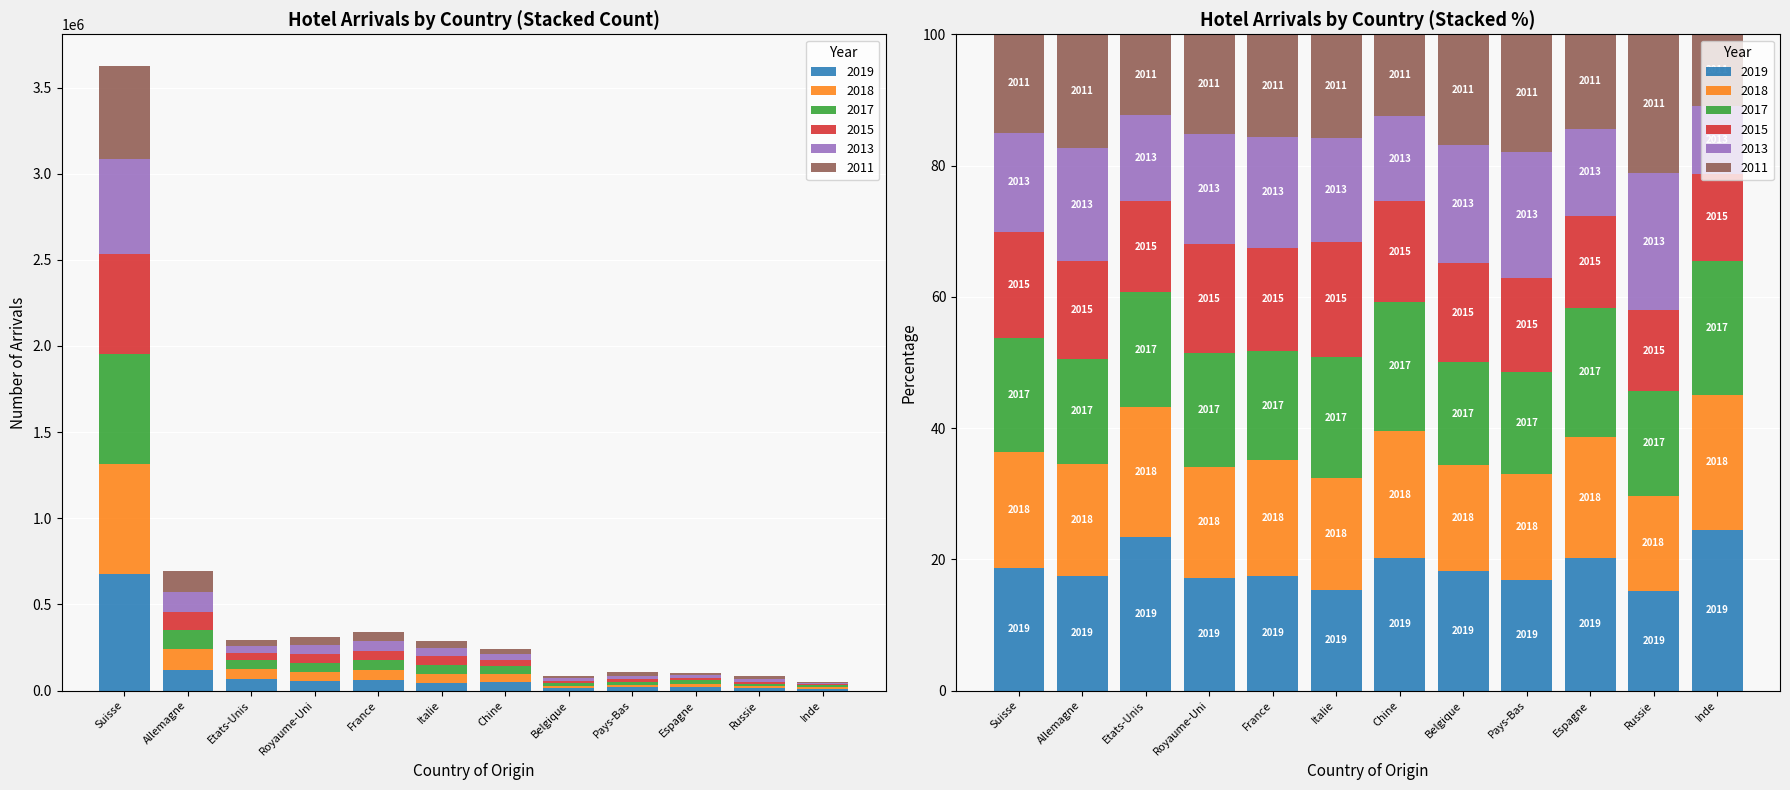

What is the value of the 2013 bar at the 4th from the left?

51636